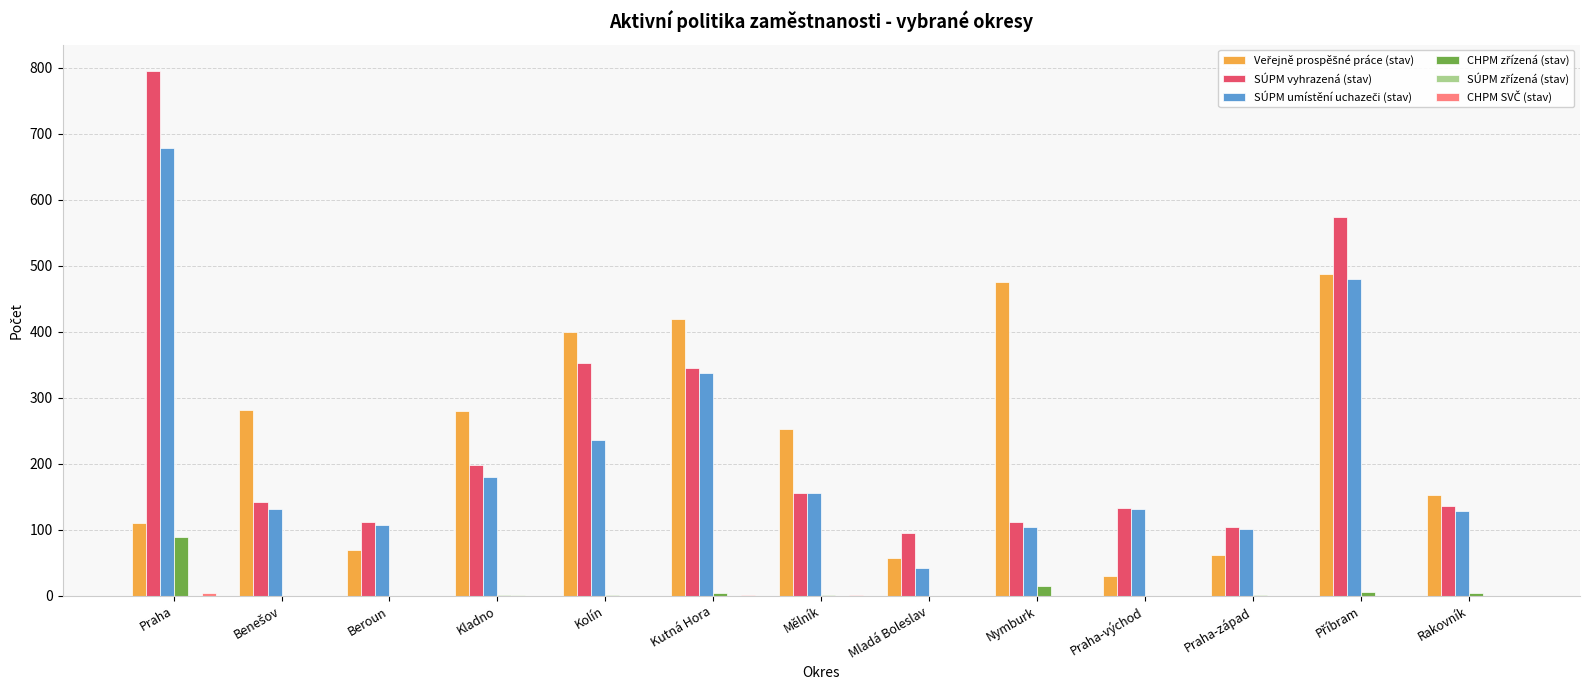

How many data points does each series have?

13